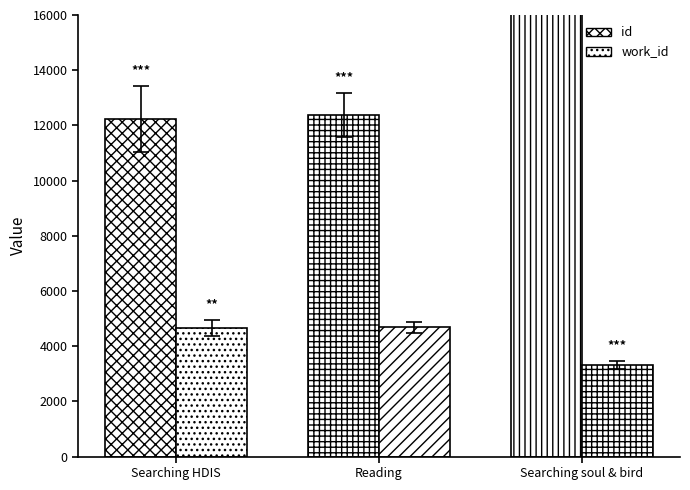

Between Searching in HDIS (Poetry) and Searching soul and bird, which series saw the biggest shift?

id